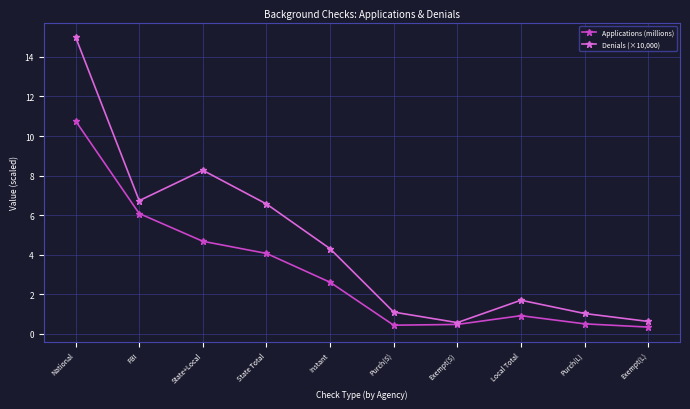

What is the spread (max minus min) of values at Exempt(L)?

0.3